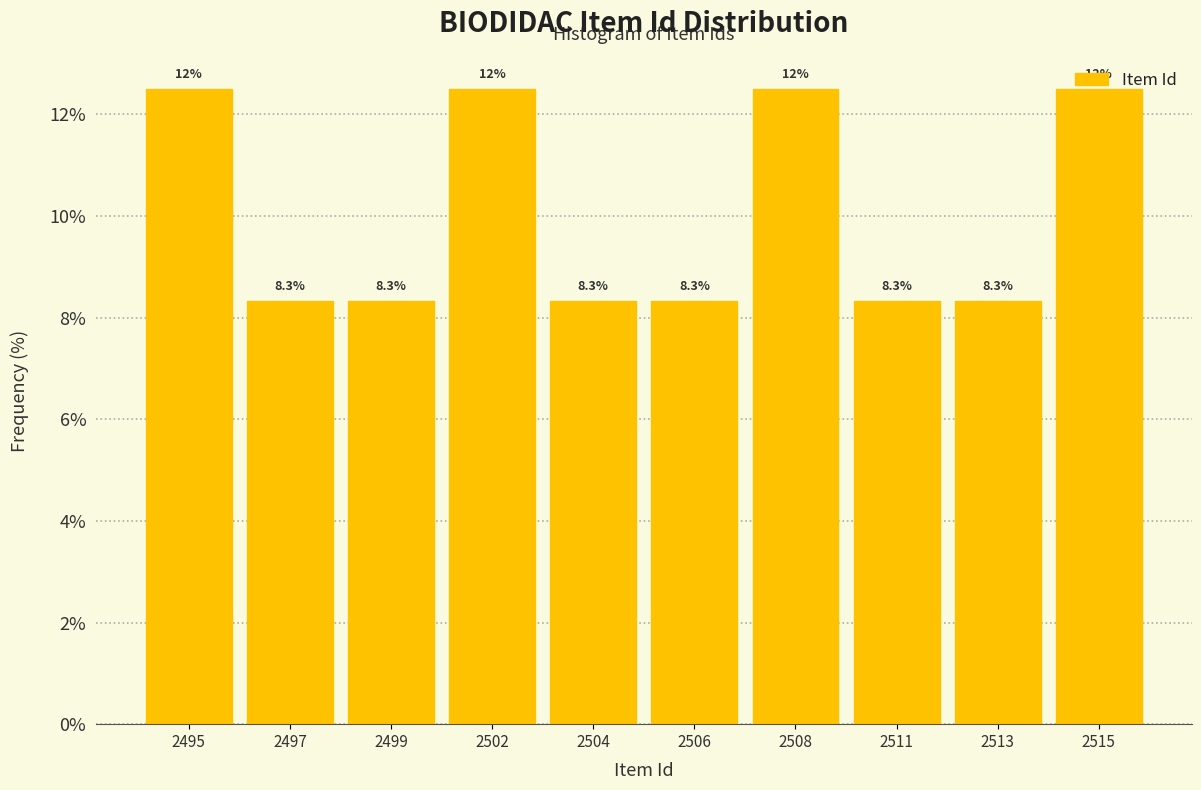

Between 2508 and 2511, which is larger?

2508